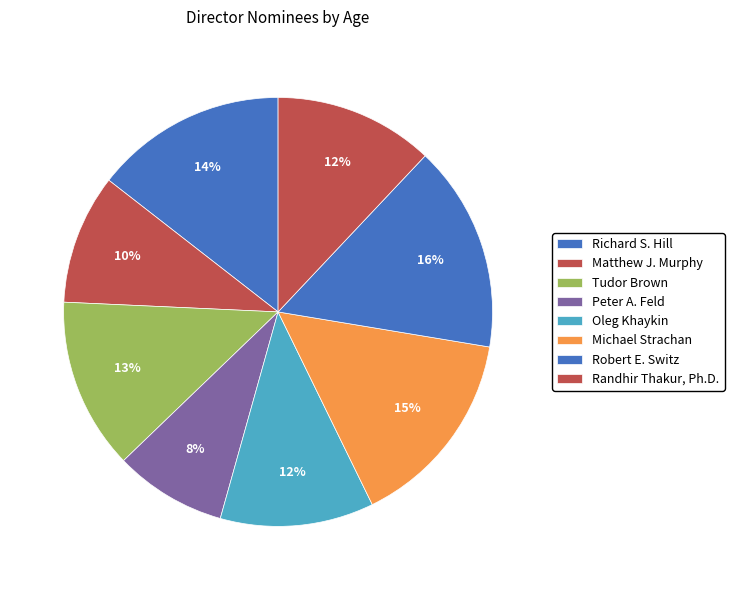

To the nearest percent, what percentage of the pie is Robert E. Switz?

16%